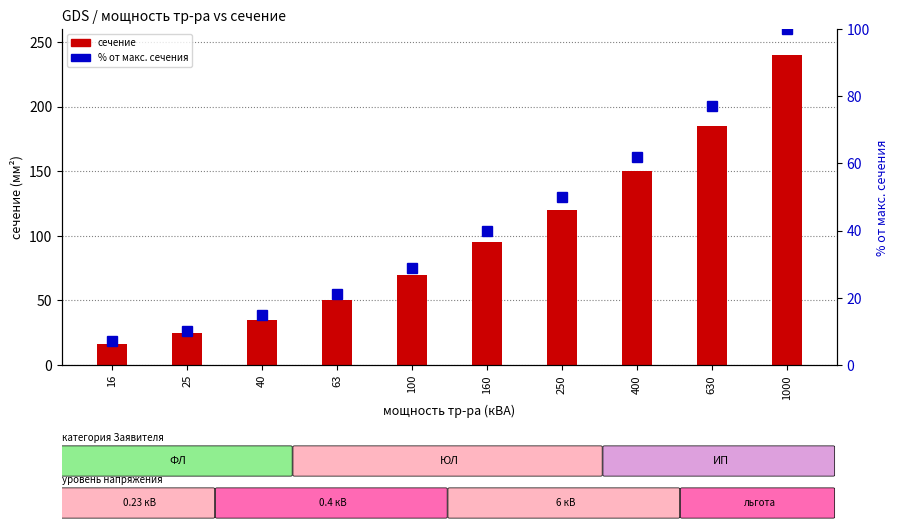

Reading left to right, what are all the values shown in this chart?

сечение: 16	25	35	50	70	95	120	150	185	240
% от макс. сечения: 7	10	15	21	29	40	50	62	77	100